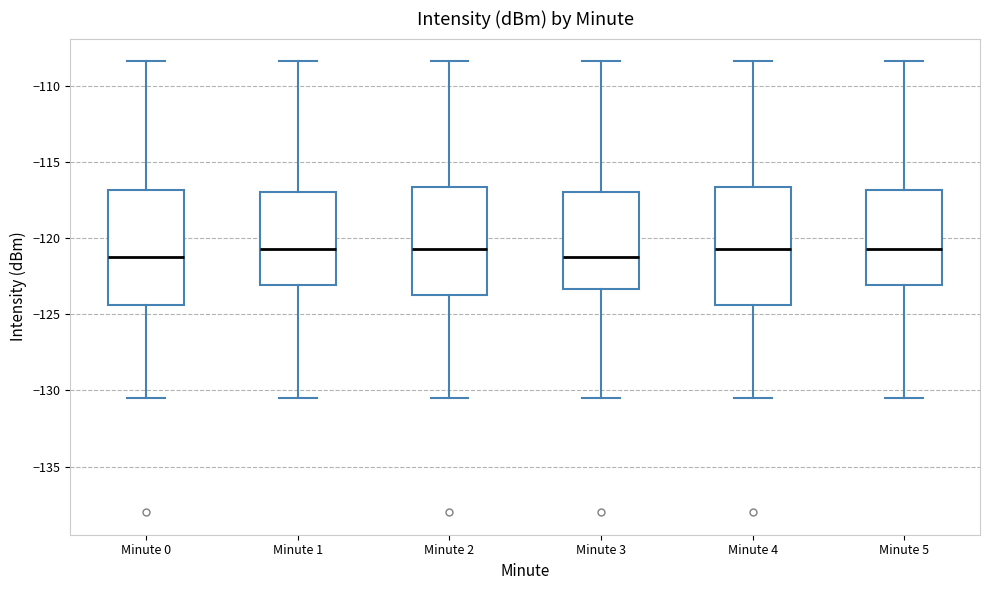

Reading left to right, transcribe this box plot: for each box, give where its median line is, the range the box spans, and where its two whiskers end, as read against the y-axis. The values are not printed on the chart, so give them approximately, as read against the axis.

Minute 0: median -121.5, box -124.5 to -117.0, whiskers -130.5 to -108.5
Minute 1: median -120.5, box -123.0 to -117.0, whiskers -130.5 to -108.5
Minute 2: median -120.5, box -123.5 to -116.5, whiskers -130.5 to -108.5
Minute 3: median -121.5, box -123.5 to -117.0, whiskers -130.5 to -108.5
Minute 4: median -120.5, box -124.5 to -116.5, whiskers -130.5 to -108.5
Minute 5: median -120.5, box -123.0 to -117.0, whiskers -130.5 to -108.5